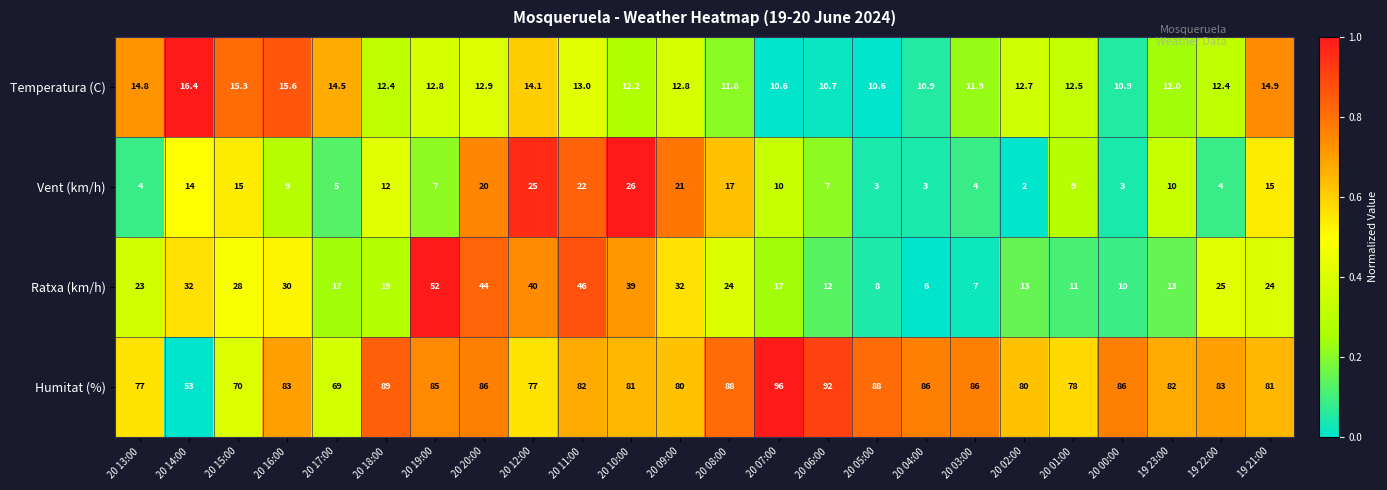

How many data points in Ratxa (km/h) are less than 24?

12